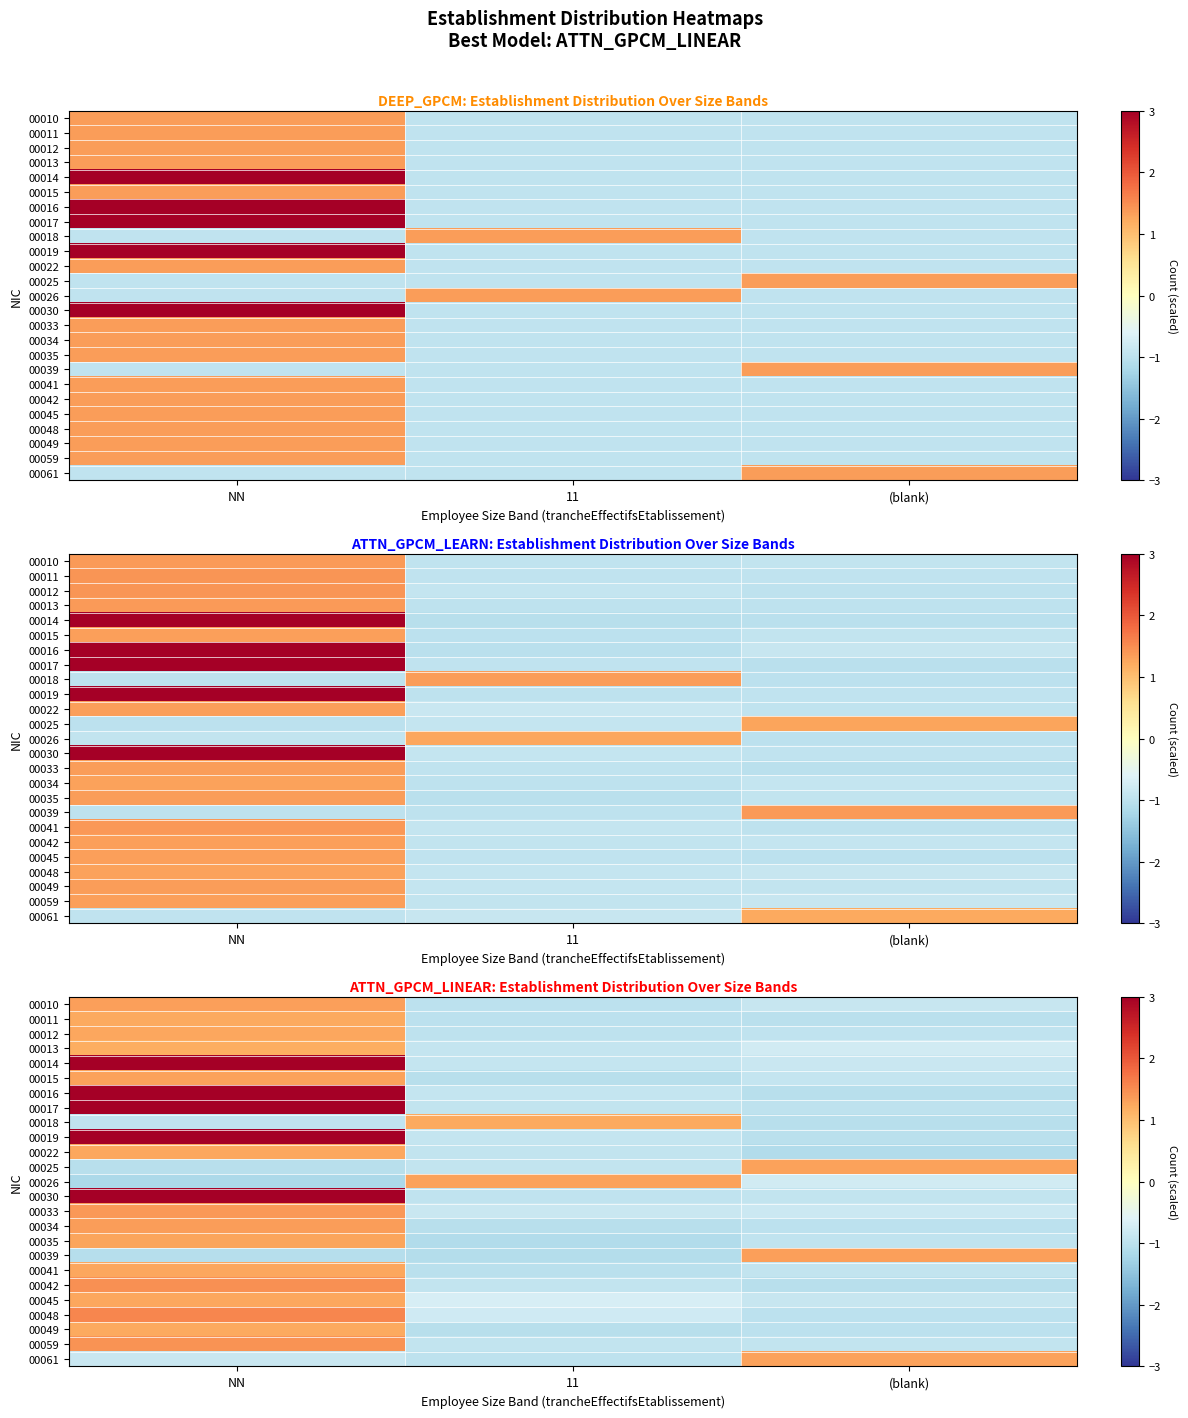

List the labels in order of row_0 value, smallest first.

11, (blank), NN